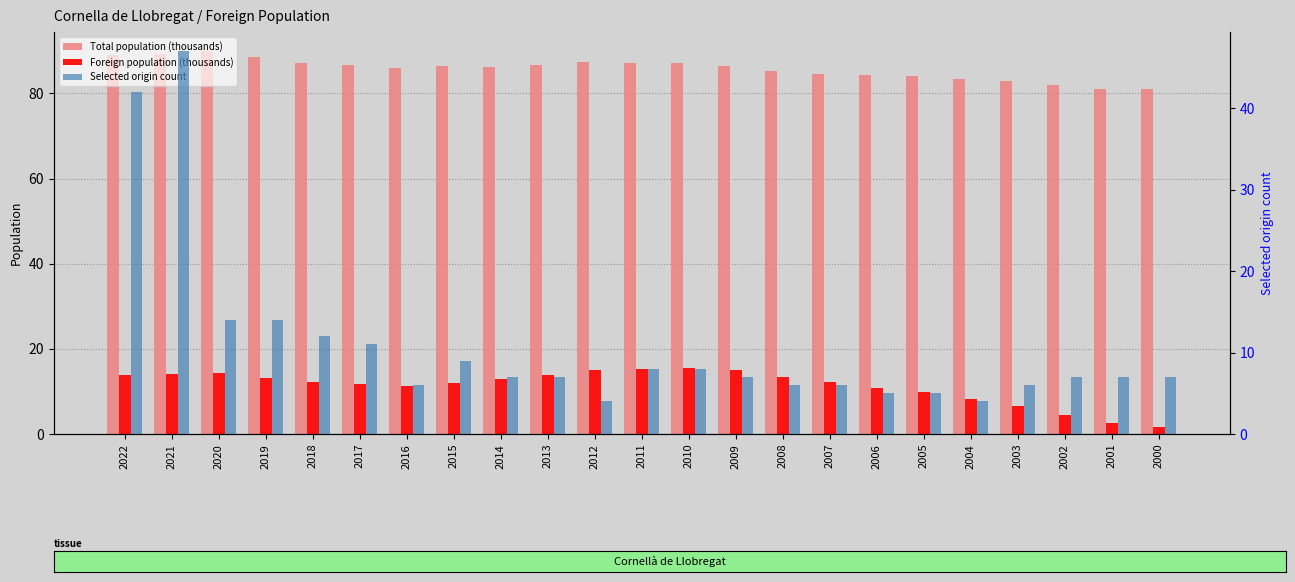

Between 2007 and 2005, which is larger?

2007